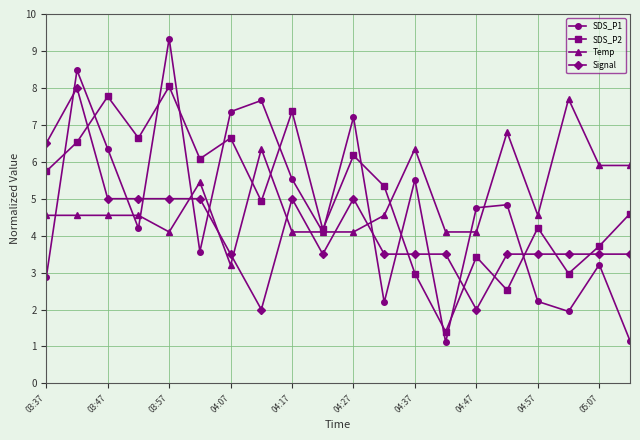

After their last crossing, which series has the higher values: Signal or Temp?

Temp